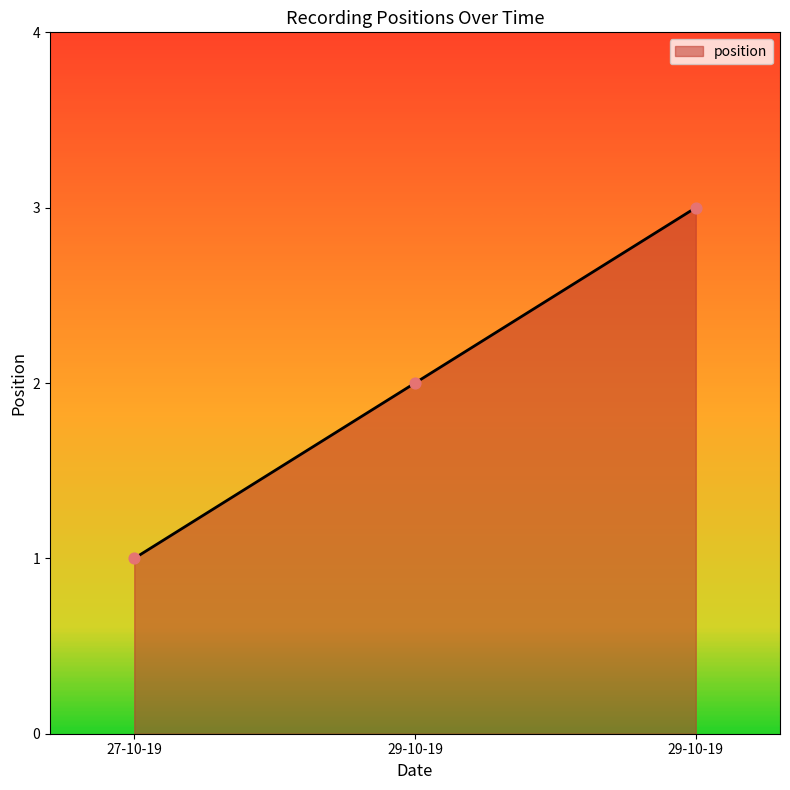

Which has a higher value, 27-10-19 or 29-10-19?

29-10-19